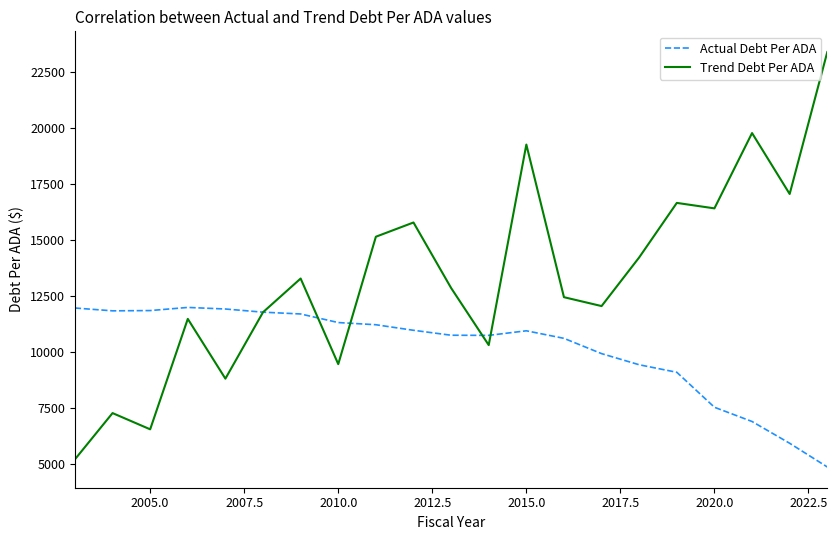

How many times do Trend Debt Per ADA and Actual Debt Per ADA cross each other?

5